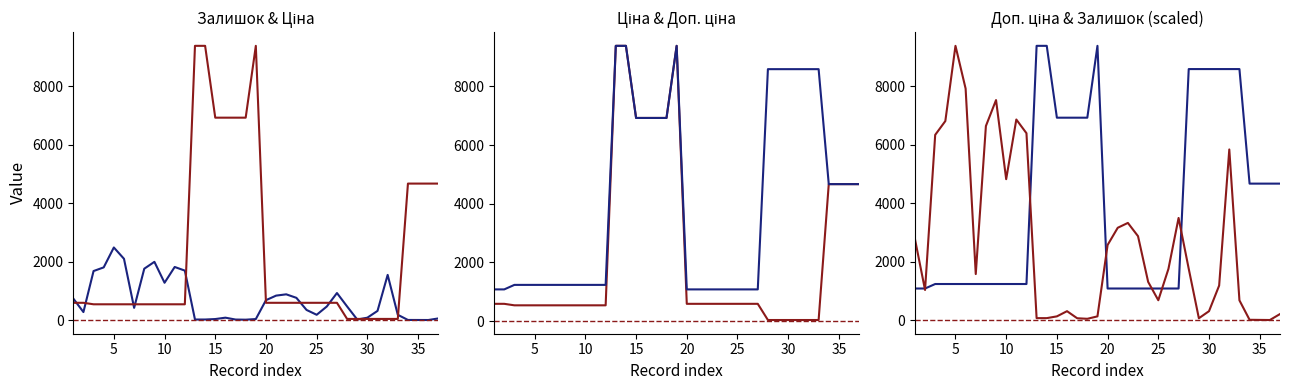

Is this an area chart (filled region under the line)?

No